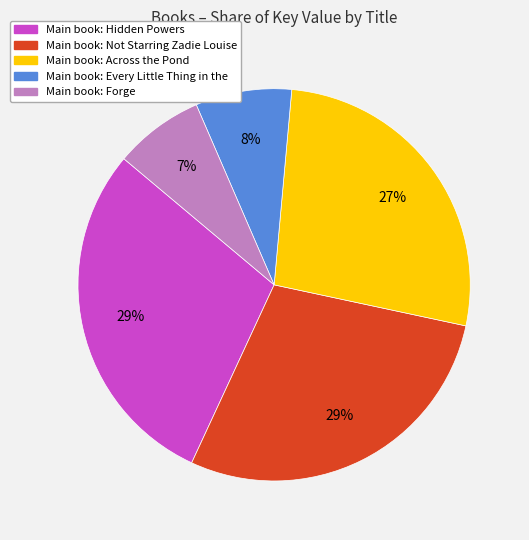

Does any single category account for the majority?

No